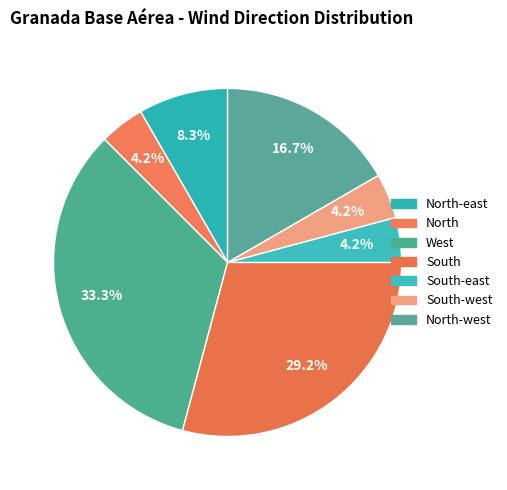

To the nearest percent, what portion does West represent?

33%